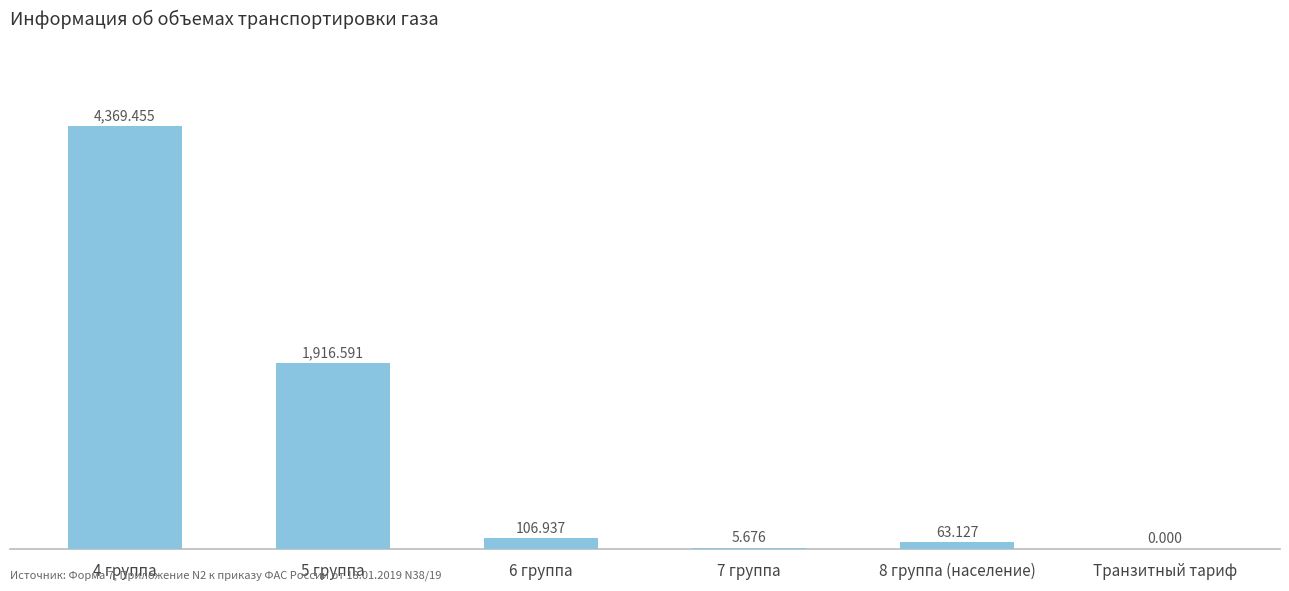

How many values are above zero?

5